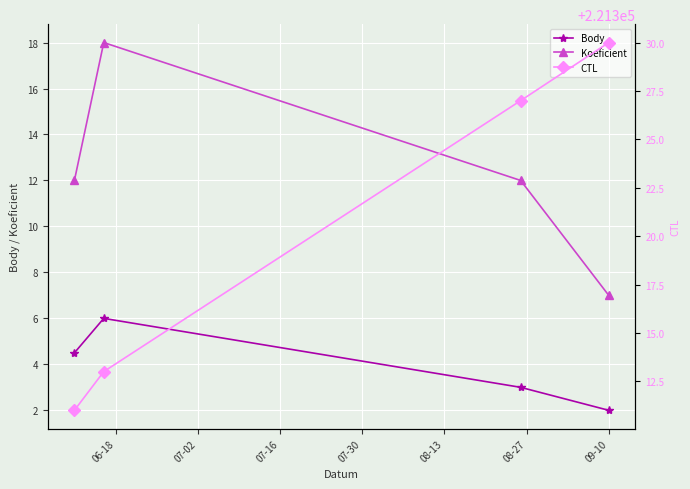

True or false: Koeficient and Body intersect in this chart.

False